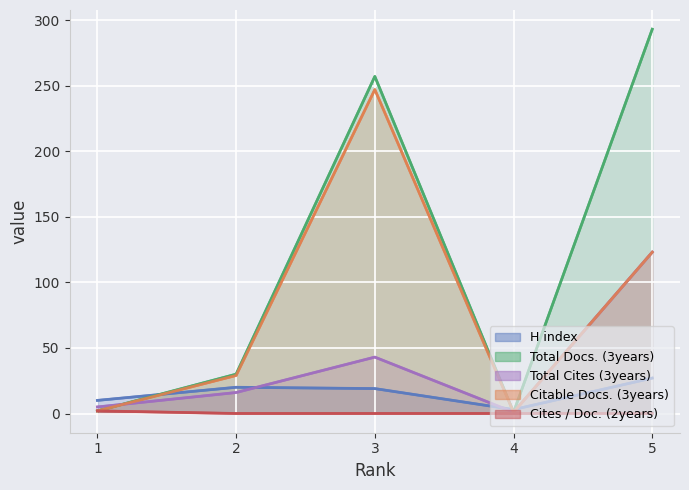

Reading right to left, list all the values displayed in this chart.

H index: 5=27	4=3	3=19	2=20	1=10
Total Docs. (3years): 5=293	4=1	3=257	2=30	1=2
Total Cites (3years): 5=123	4=1	3=43	2=16	1=5
Citable Docs. (3years): 5=123	4=1	3=247	2=29	1=2
Cites / Doc. (2years): 5=0	4=0	3=0	2=0	1=2